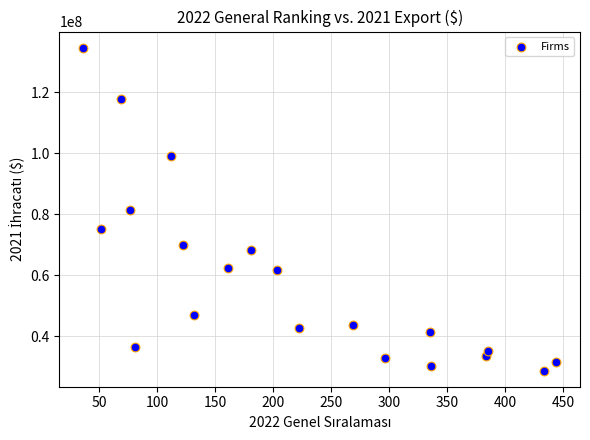

What is the range of X values (max minus min)?

408.0